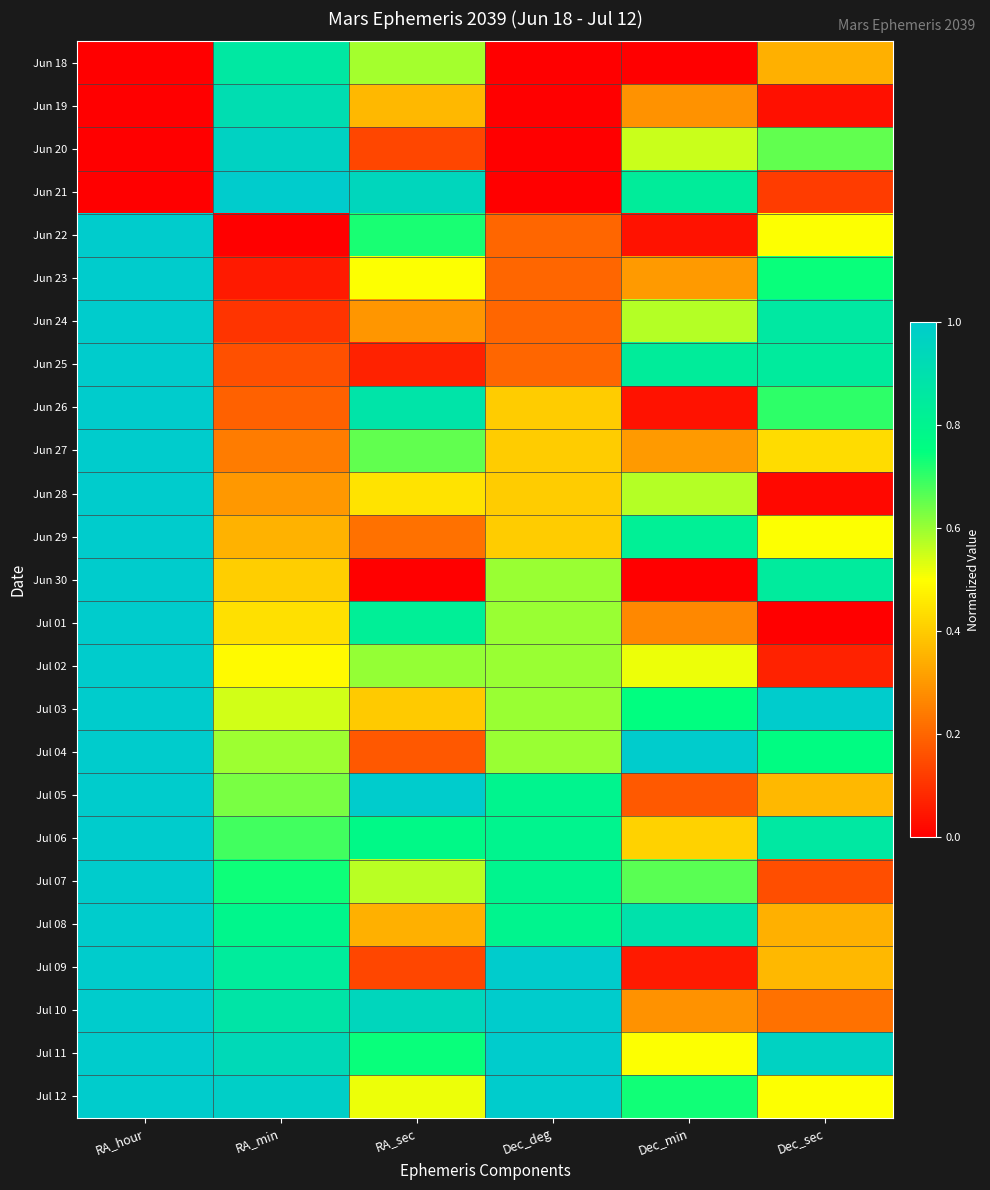

What is the greatest value displayed?

1.0